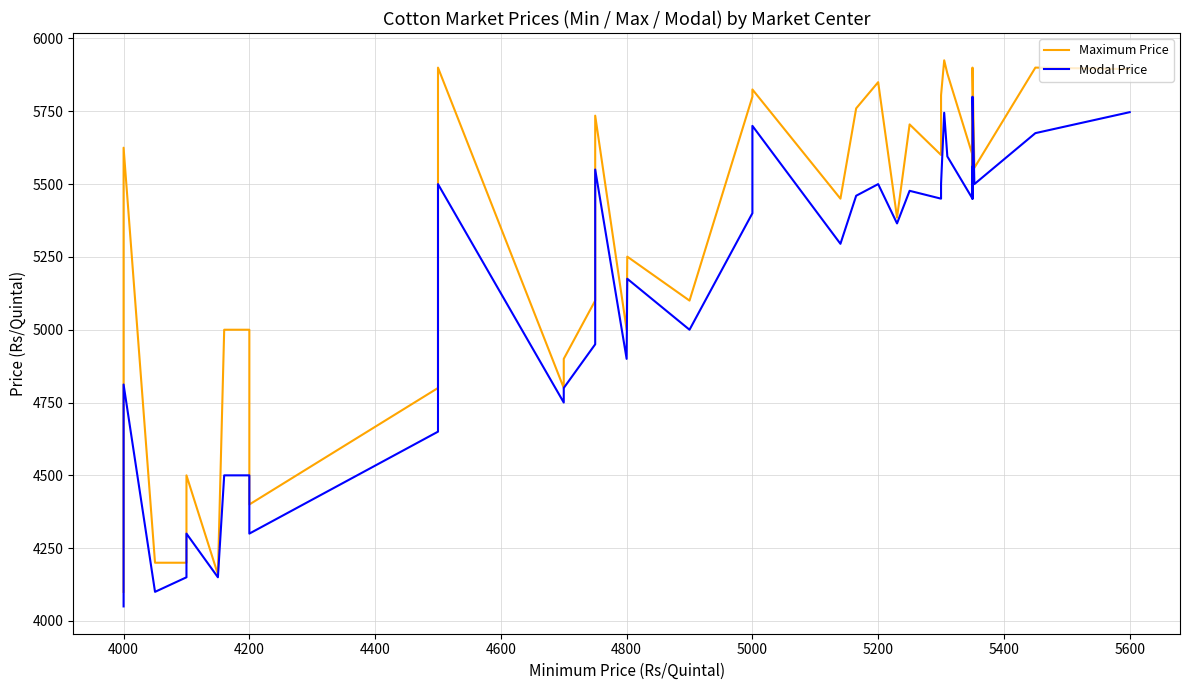

List the series in order of their peak value, lowest first.

Modal Price, Maximum Price